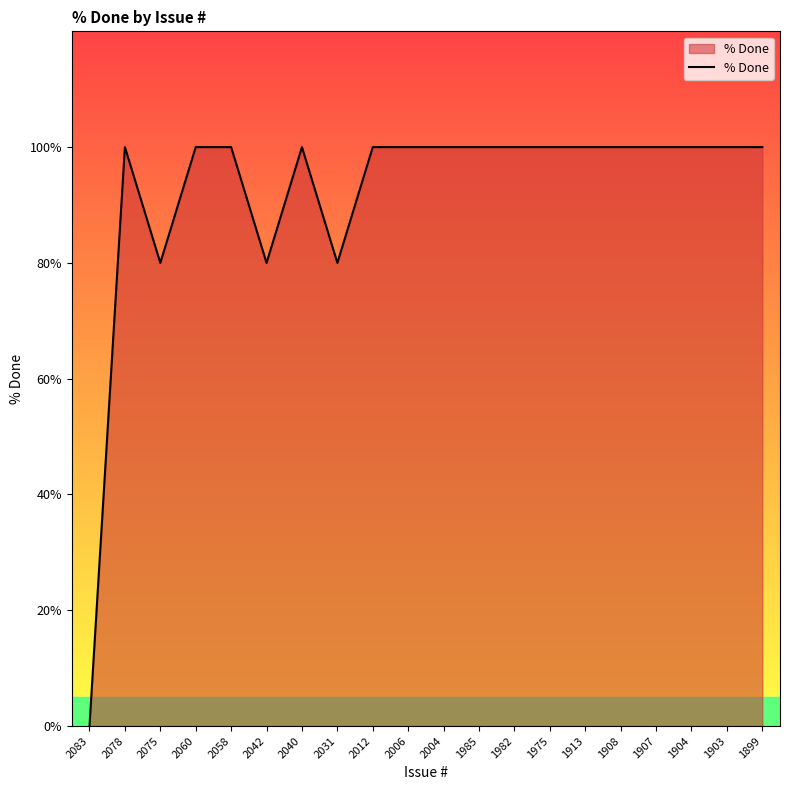

What is the sum of the values at 2042 and 2006?

180